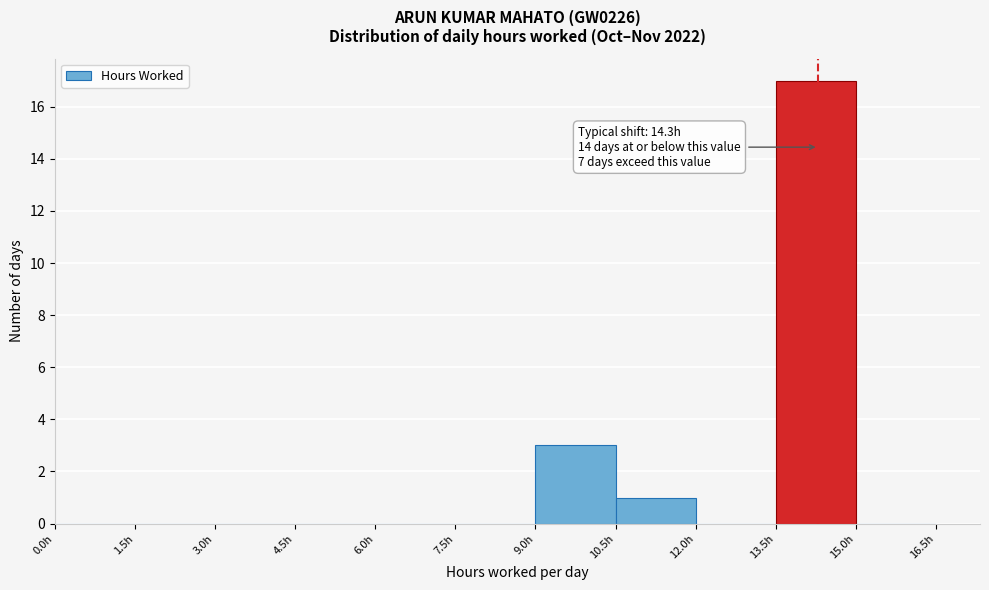

Which range on the x-axis has the tallest bar?

13.5 to 15.0